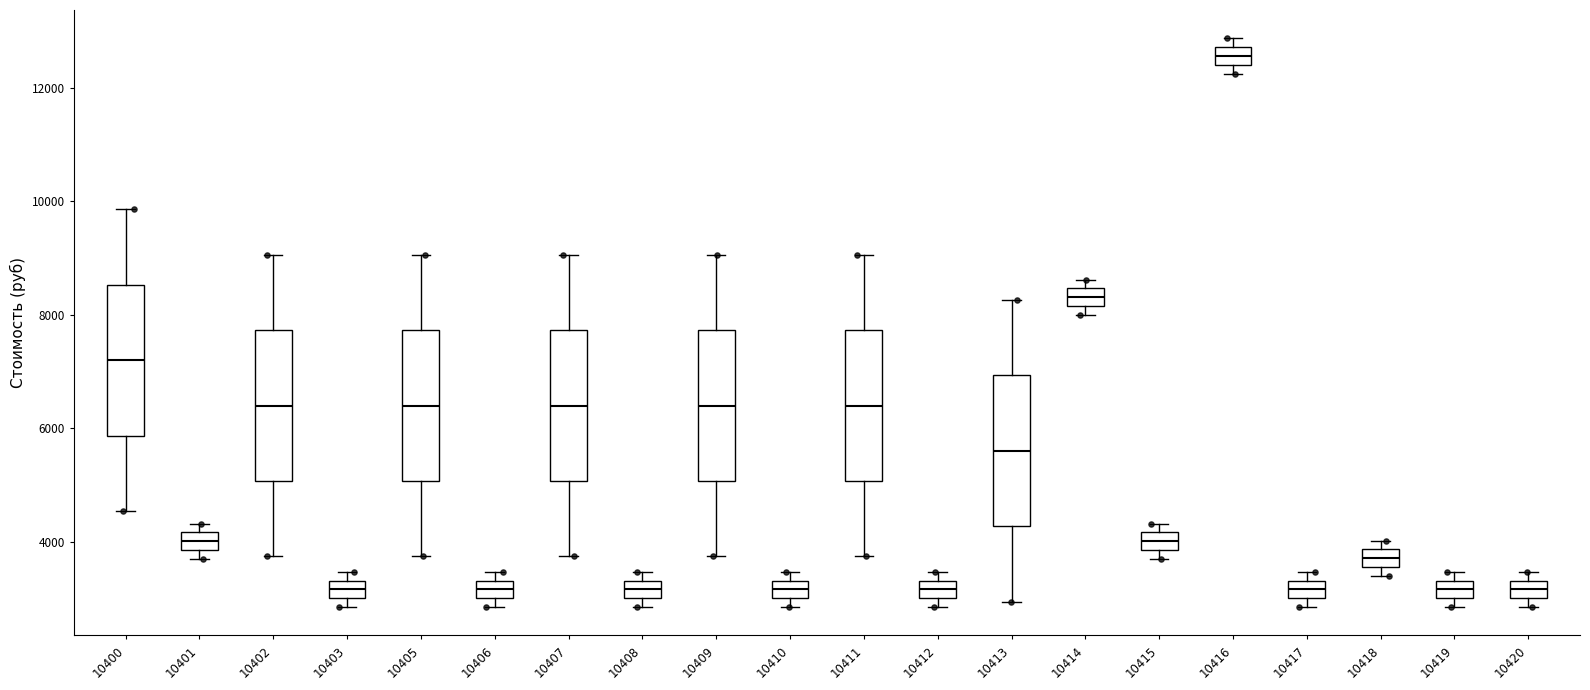

Reading left to right, read every box against the y-axis: the position of its median line, the range the box covers, and the ends of its whiskers. The values are not printed on the chart, so give them approximately, as read against the axis.

10400: median 7200, box 5800 to 8600, whiskers 4600 to 9800
10401: median 4000, box 3800 to 4200, whiskers 3800 (just below the box's lower edge) to 4400
10402: median 6400, box 5000 to 7800, whiskers 3800 to 9000
10403: median 3200, box 3000 to 3400, whiskers 2800 to 3400 (just above the box's upper edge)
10405: median 6400, box 5000 to 7800, whiskers 3800 to 9000
10406: median 3200, box 3000 to 3400, whiskers 2800 to 3400 (just above the box's upper edge)
10407: median 6400, box 5000 to 7800, whiskers 3800 to 9000
10408: median 3200, box 3000 to 3400, whiskers 2800 to 3400 (just above the box's upper edge)
10409: median 6400, box 5000 to 7800, whiskers 3800 to 9000
10410: median 3200, box 3000 to 3400, whiskers 2800 to 3400 (just above the box's upper edge)
10411: median 6400, box 5000 to 7800, whiskers 3800 to 9000
10412: median 3200, box 3000 to 3400, whiskers 2800 to 3400 (just above the box's upper edge)
10413: median 5600, box 4200 to 7000, whiskers 3000 to 8200
10414: median 8400 (inside the box), box 8200 to 8400, whiskers 8000 to 8600
10415: median 4000, box 3800 to 4200, whiskers 3800 (just below the box's lower edge) to 4400
10416: median 12600, box 12400 to 12800, whiskers 12200 to 12800 (just above the box's upper edge)
10417: median 3200, box 3000 to 3400, whiskers 2800 to 3400 (just above the box's upper edge)
10418: median 3800 (inside the box), box 3600 to 3800, whiskers 3400 to 4000
10419: median 3200, box 3000 to 3400, whiskers 2800 to 3400 (just above the box's upper edge)
10420: median 3200, box 3000 to 3400, whiskers 2800 to 3400 (just above the box's upper edge)